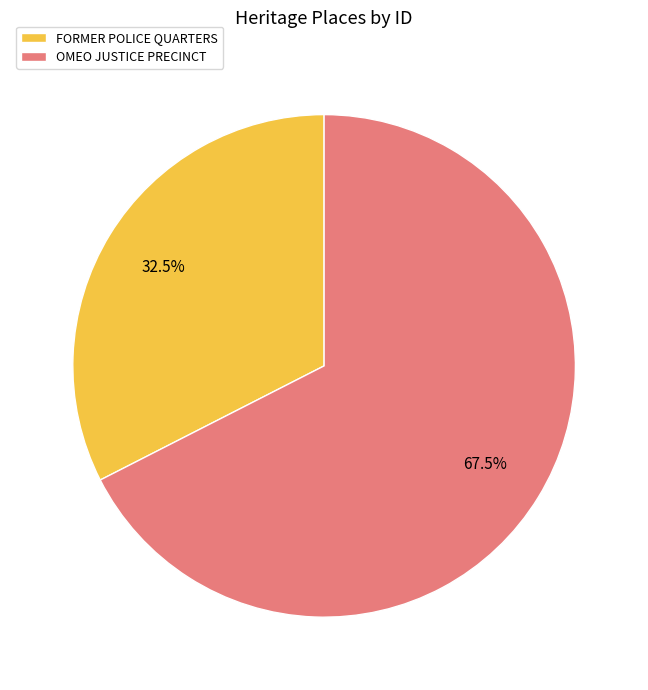

Rank the categories by value from highest to lowest.

OMEO JUSTICE PRECINCT, FORMER POLICE QUARTERS